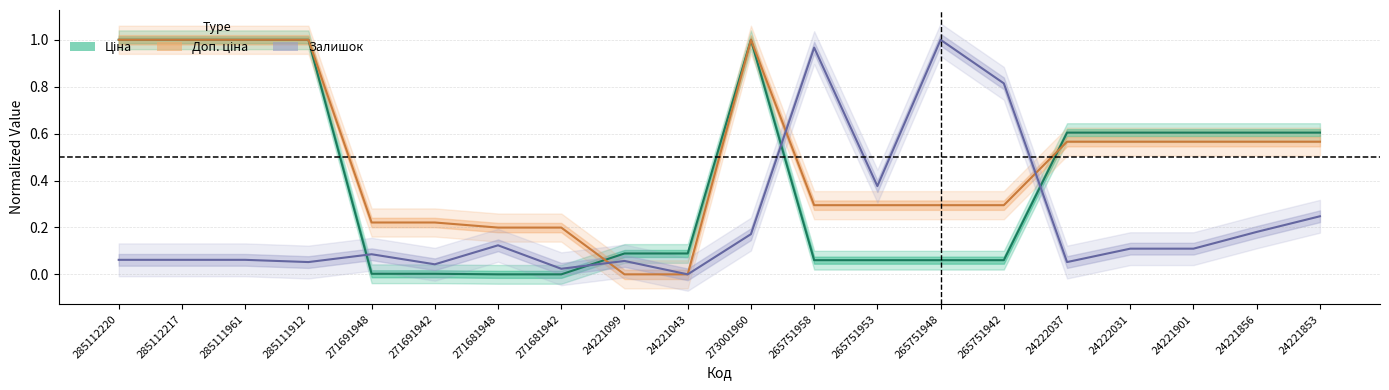

What is the difference between the maximum and minimum values in the Залишок series?

1.0